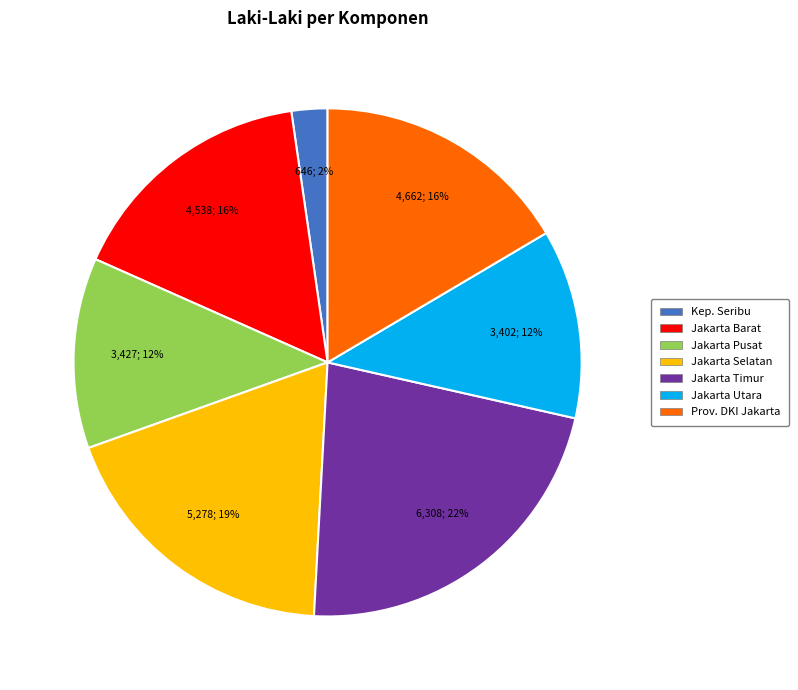

Which has a higher value, Jakarta Selatan or Jakarta Pusat?

Jakarta Selatan